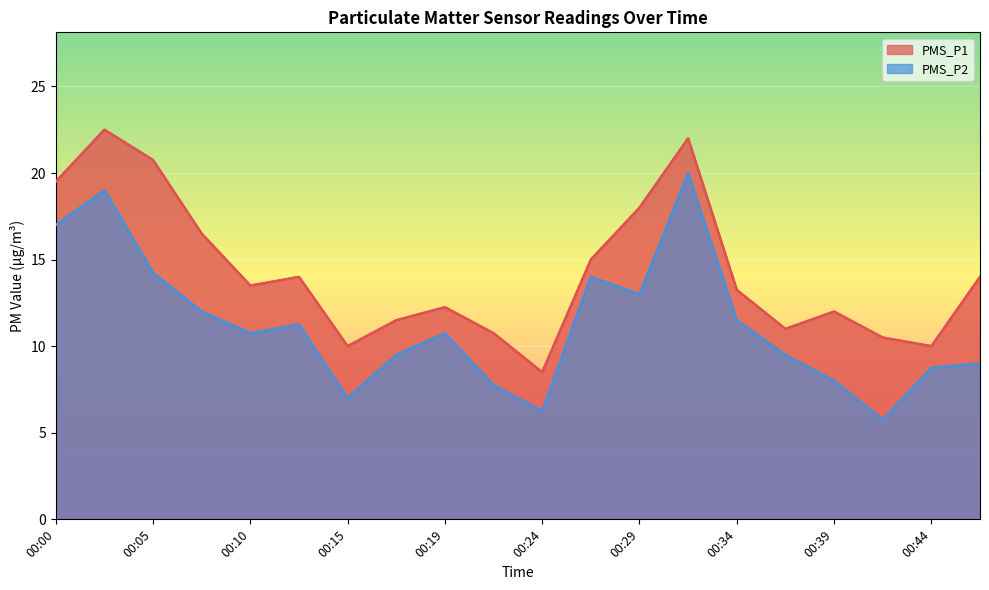

At which category is the sum across all series the highest?

00:32